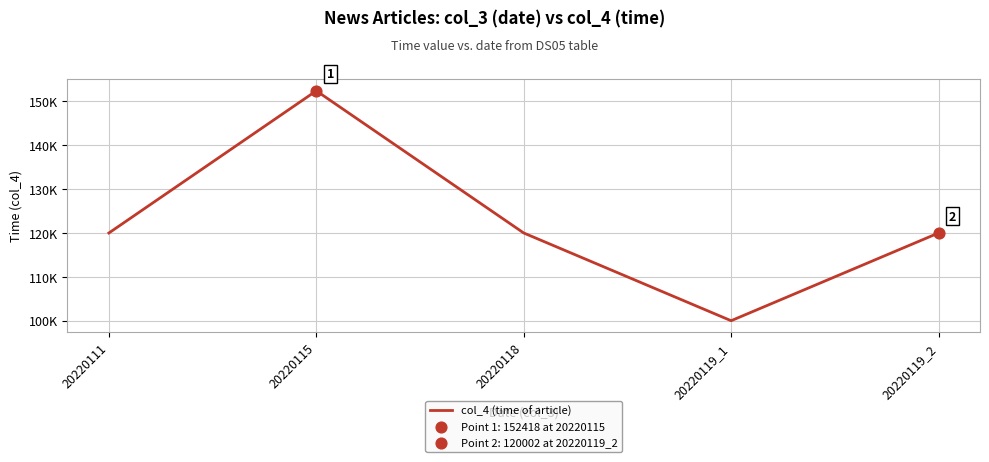

Approximately how many times larger is the value at 20220119_2 compared to 20220111?

1.0